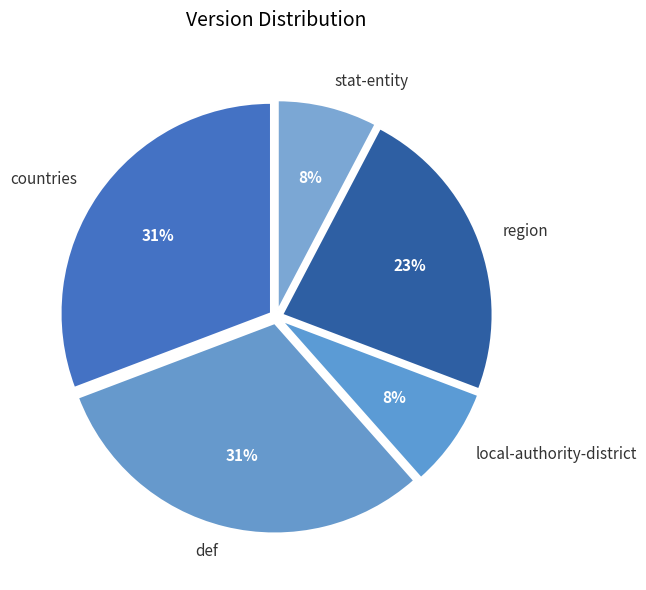

Is the sum of def and countries greater than half?

Yes